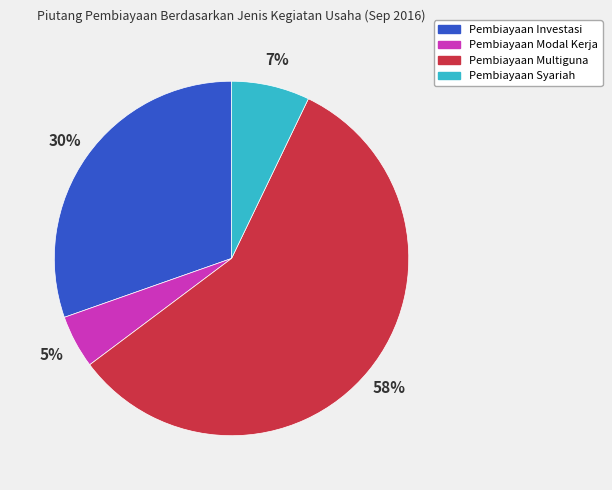

The Pembiayaan Multiguna slice represents 65% of the pie. True or false?

False